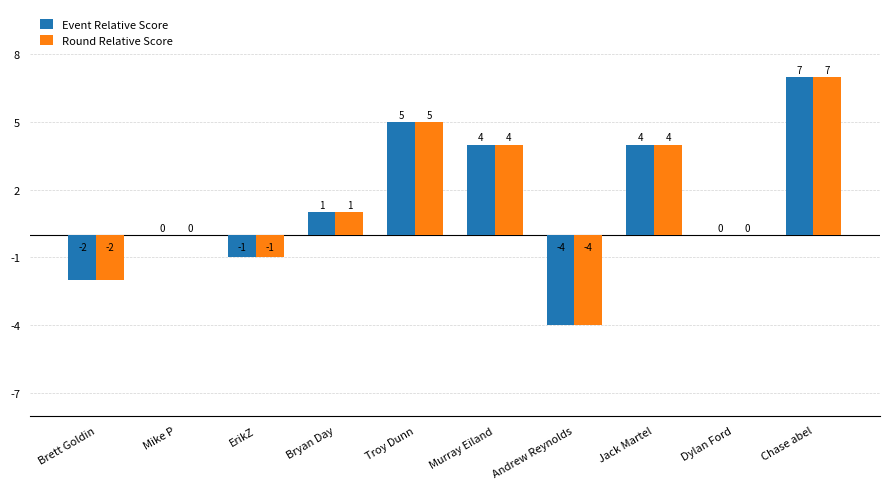

How many groups of bars are there?

10